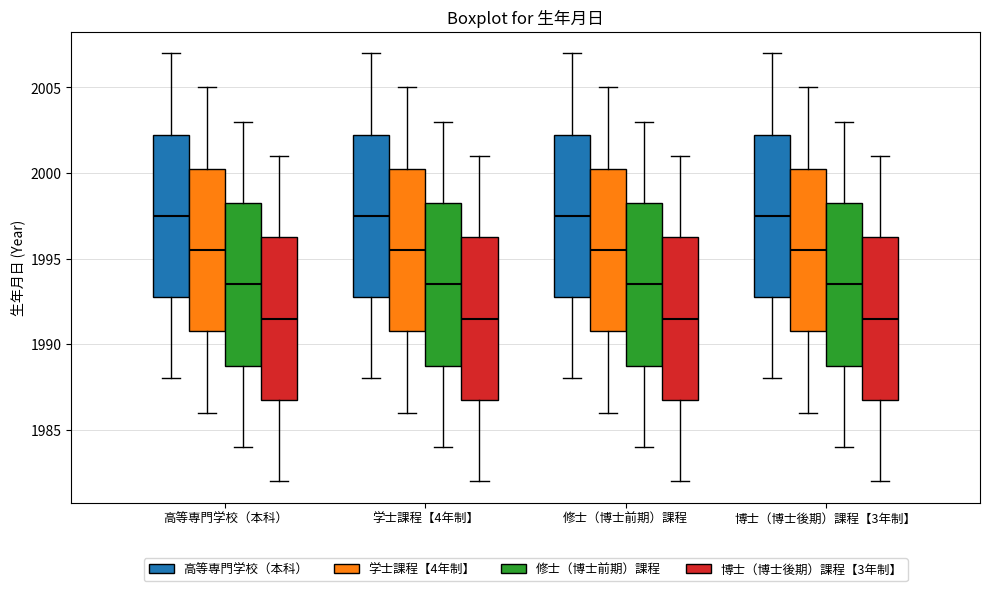

Where does the median line of the box for 学士課程【4年制】 (高等専門学校（本科）) sit on the y-axis? The values are not printed on the chart, so give them approximately, as read against the axis.

1997.5